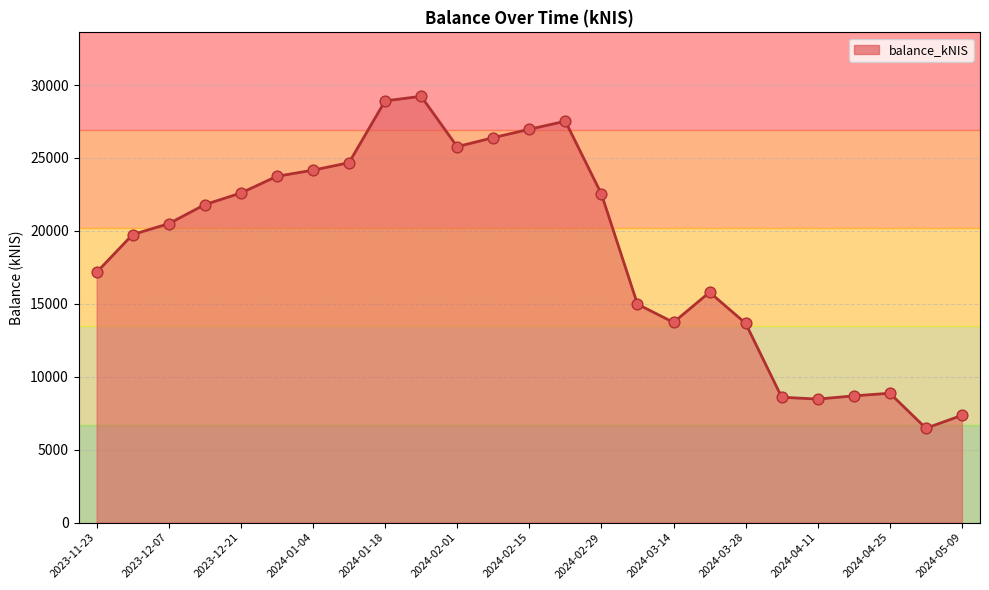

What is the difference between the maximum and minimum values?

22763.5